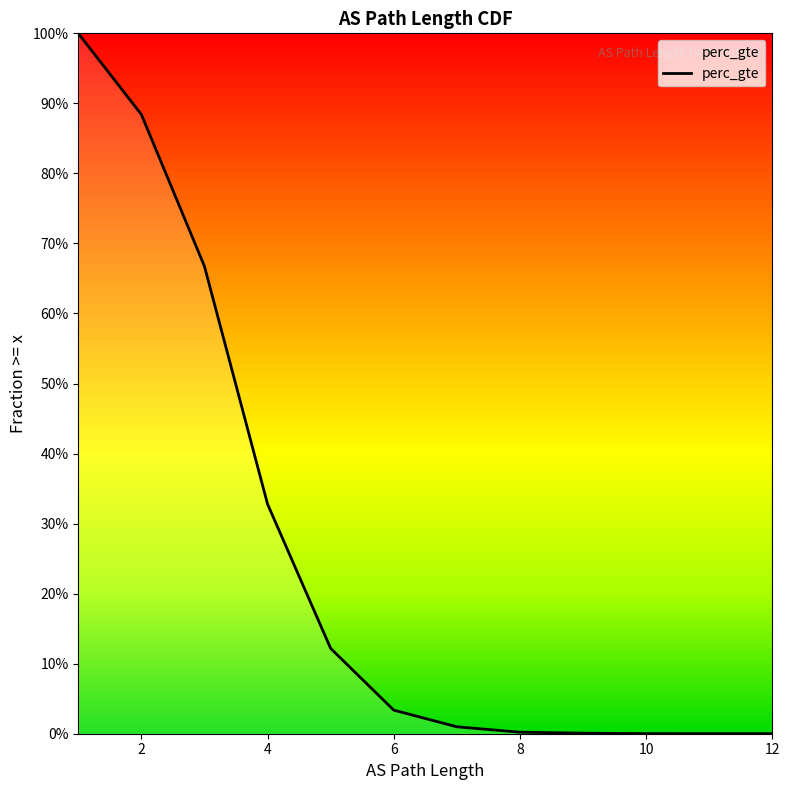

What is the average value?

0.2